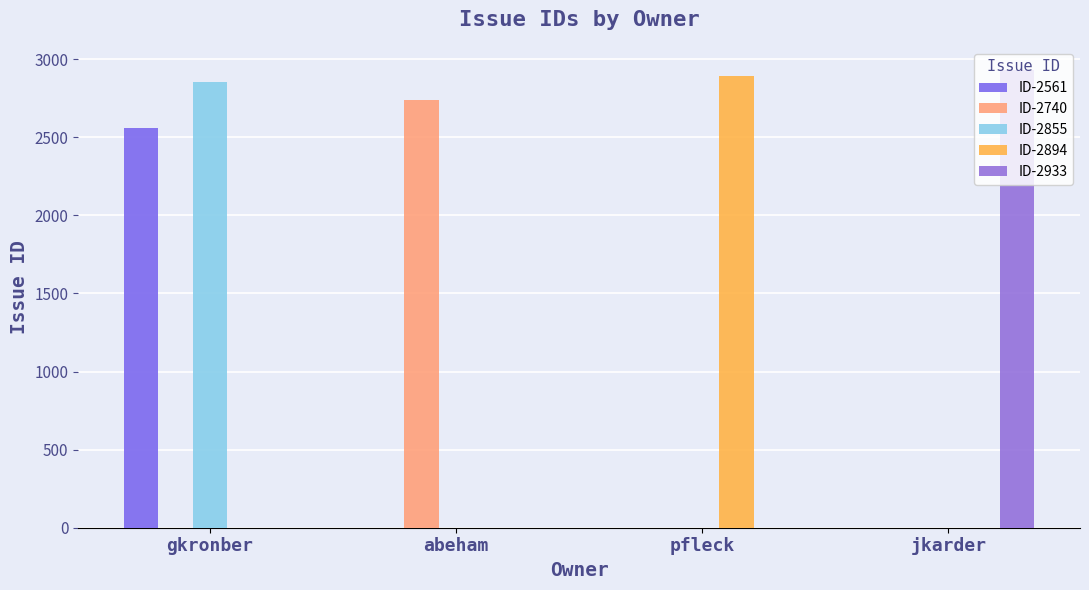

What value does the ID-2561 series have at gkronber?

2561